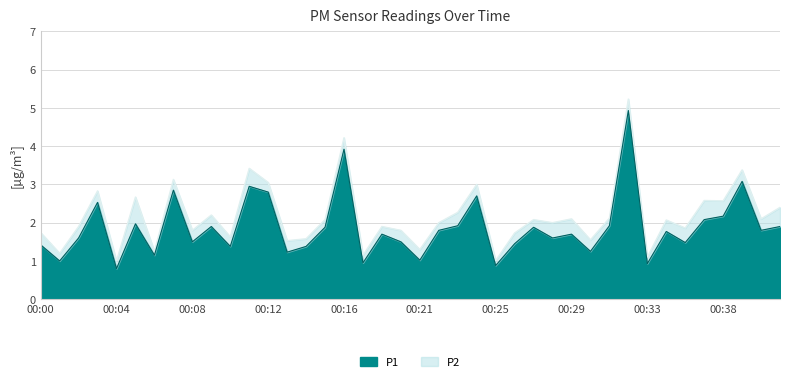

Rank the categories by value from highest to lowest.

00:32, 00:16, 00:39, 00:11, 00:07, 00:12, 00:24, 00:03, 00:38, 00:37, 00:05, 00:23, 00:31, 00:09, 00:41, 00:15, 00:27, 00:22, 00:40, 00:35, 00:19, 00:29, 00:02, 00:28, 00:08, 00:20, 00:36, 00:26, 00:00, 00:10, 00:14, 00:30, 00:13, 00:06, 00:21, 00:01, 00:18, 00:33, 00:25, 00:04